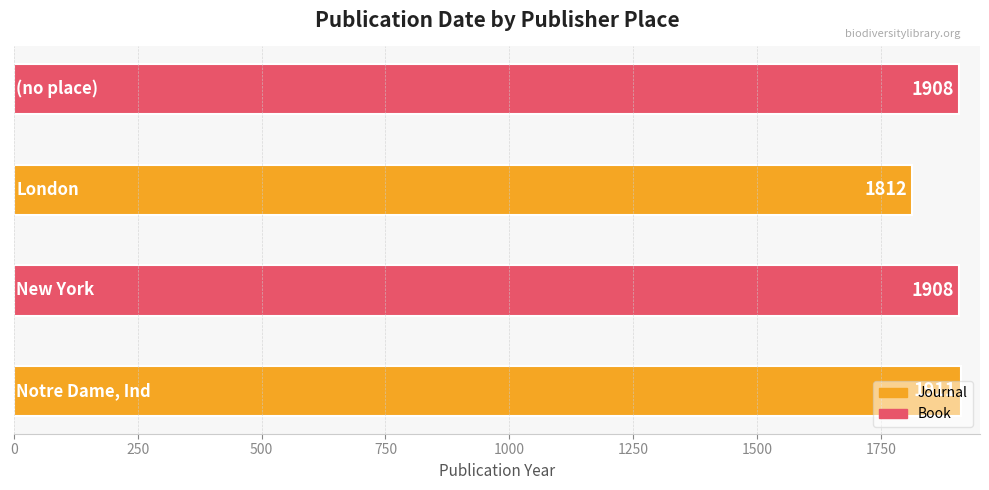

What is the sum of all values?

7539